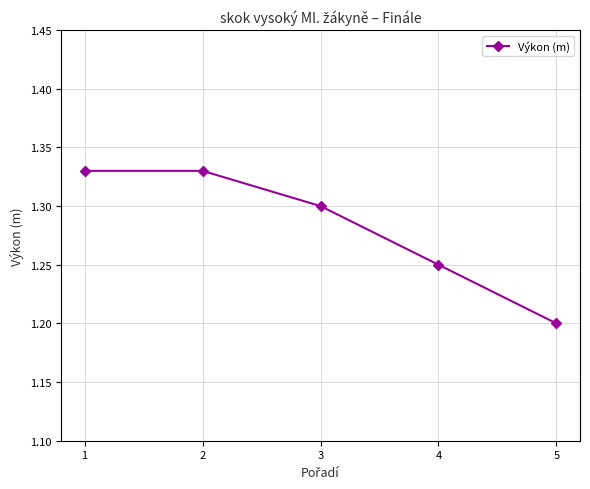

Approximately how many times larger is the value at 4 compared to 5?

1.0